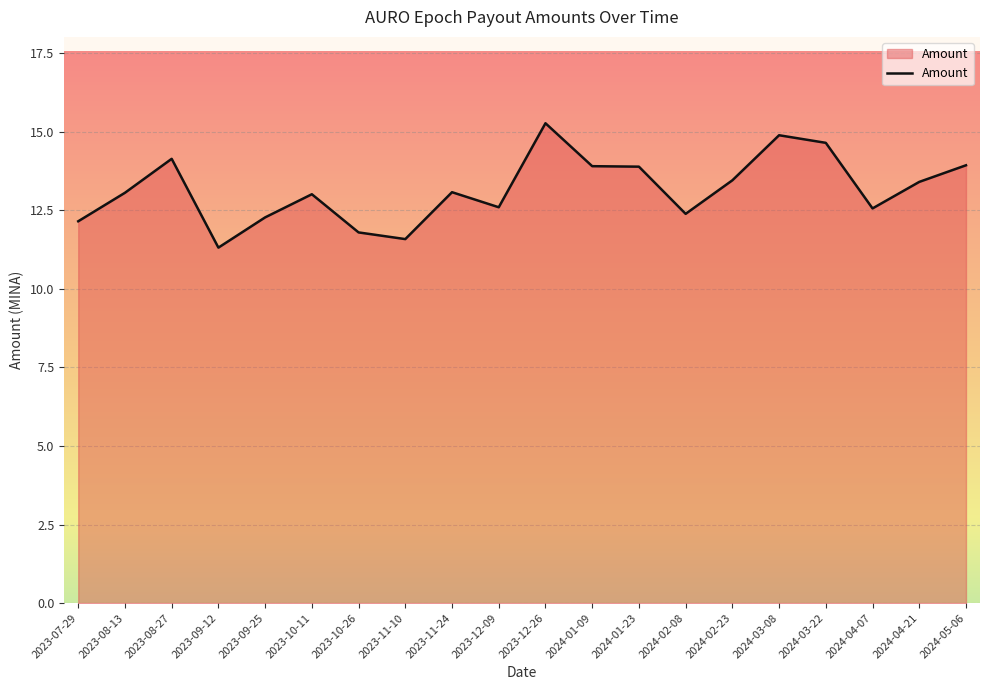

What value does the data have at 2024-05-06?

13.9